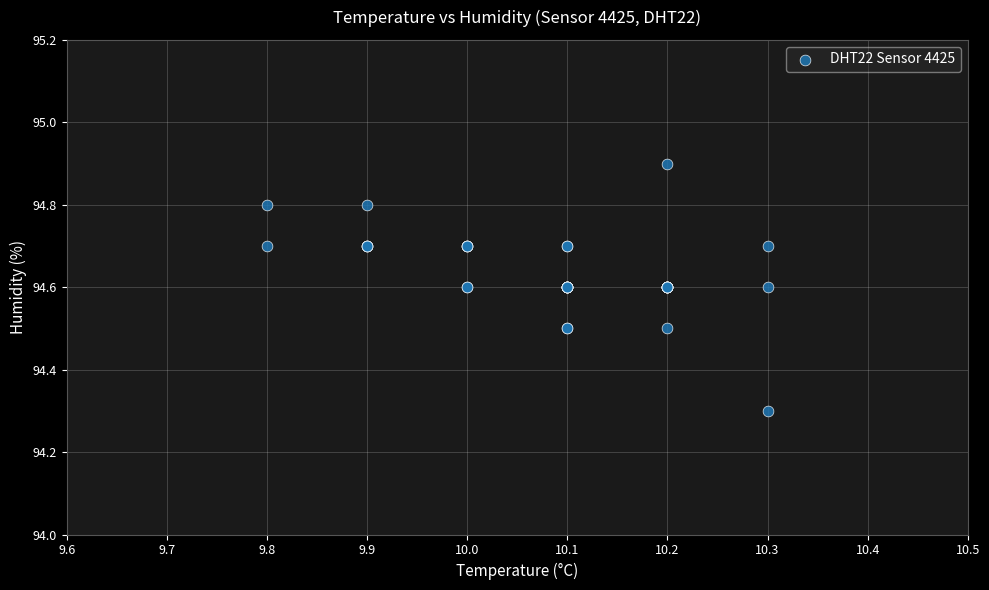

What Y value in the scatter plot is closest to 94?

94.3